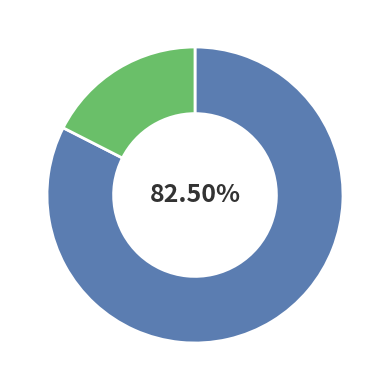

Is there any slice that represents more than half of the pie?

Yes